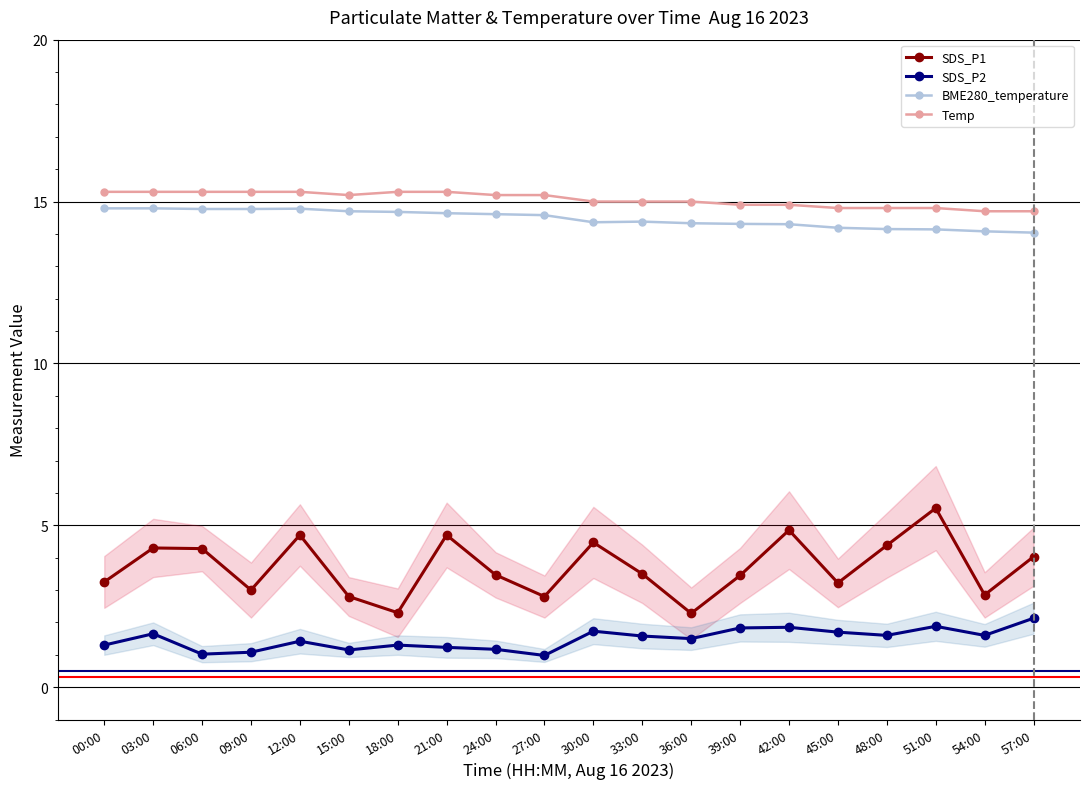

At which category is the sum across all series the highest?

51:00